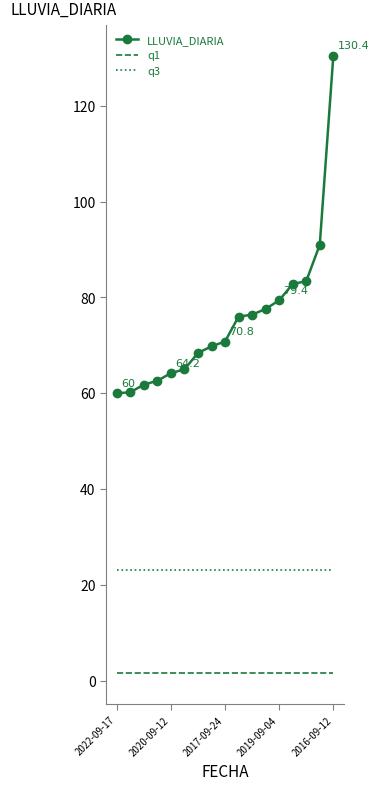

List the series in order of their peak value, lowest first.

q1, q3, LLUVIA_DIARIA